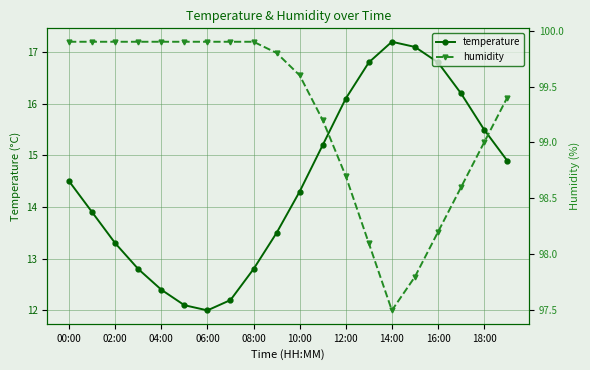

The value of temperature at 18:00 is 25.1. True or false?

False